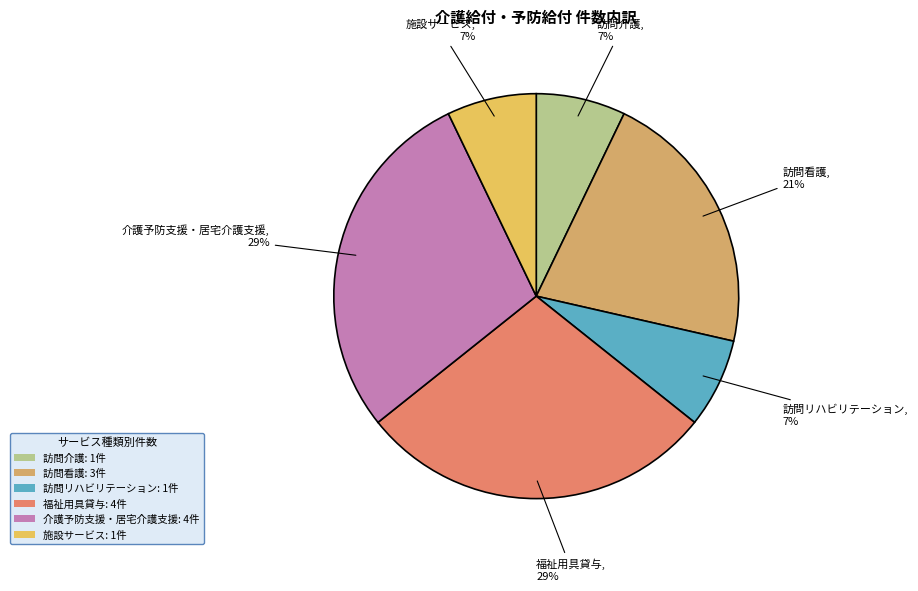

Is it true that 訪問介護 is 1% of the pie?

False